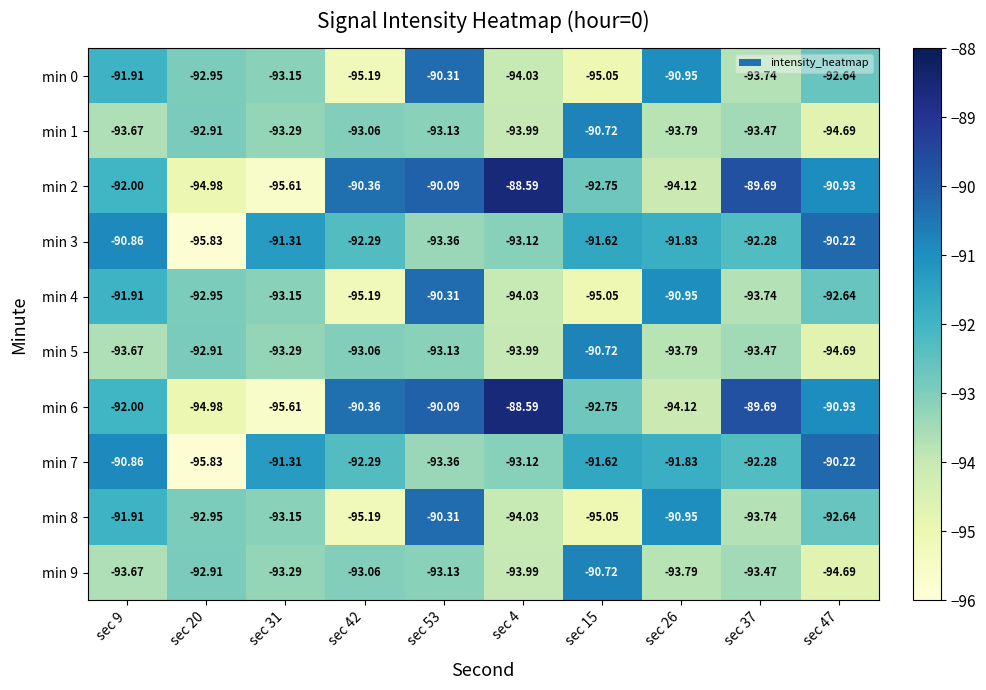

How many categories are shown in the chart?

10